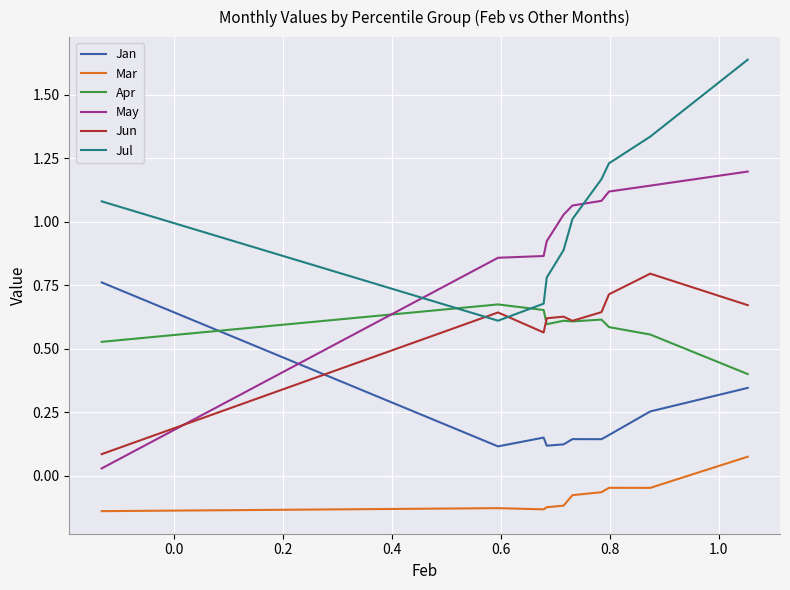

True or false: Mar and May intersect in this chart.

False